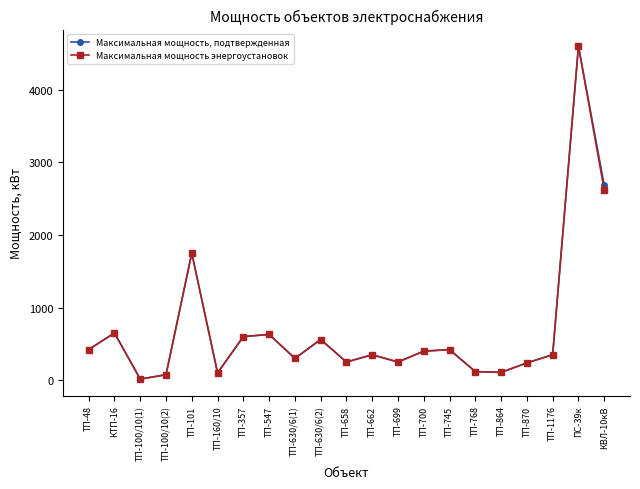

What is the sum of all Максимальная мощность энергоустановок values?

14803